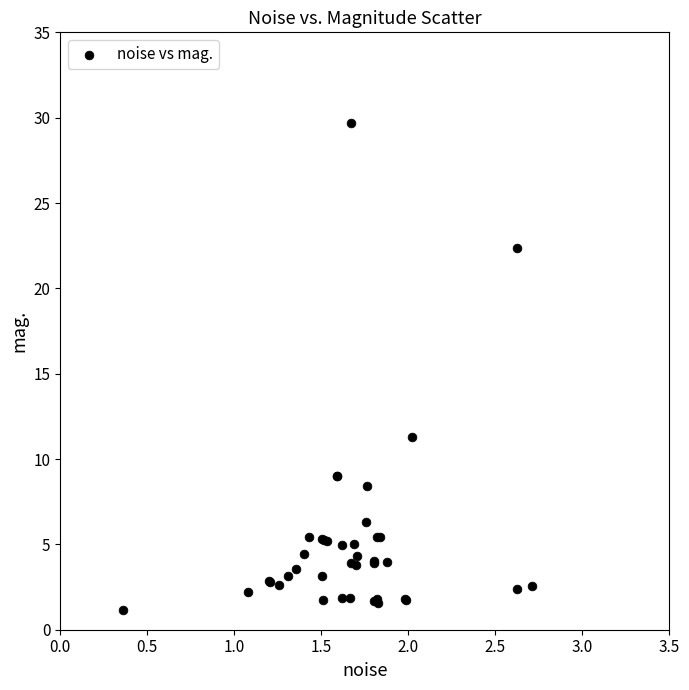

What Y value in the scatter plot is closest to 15?

11.3